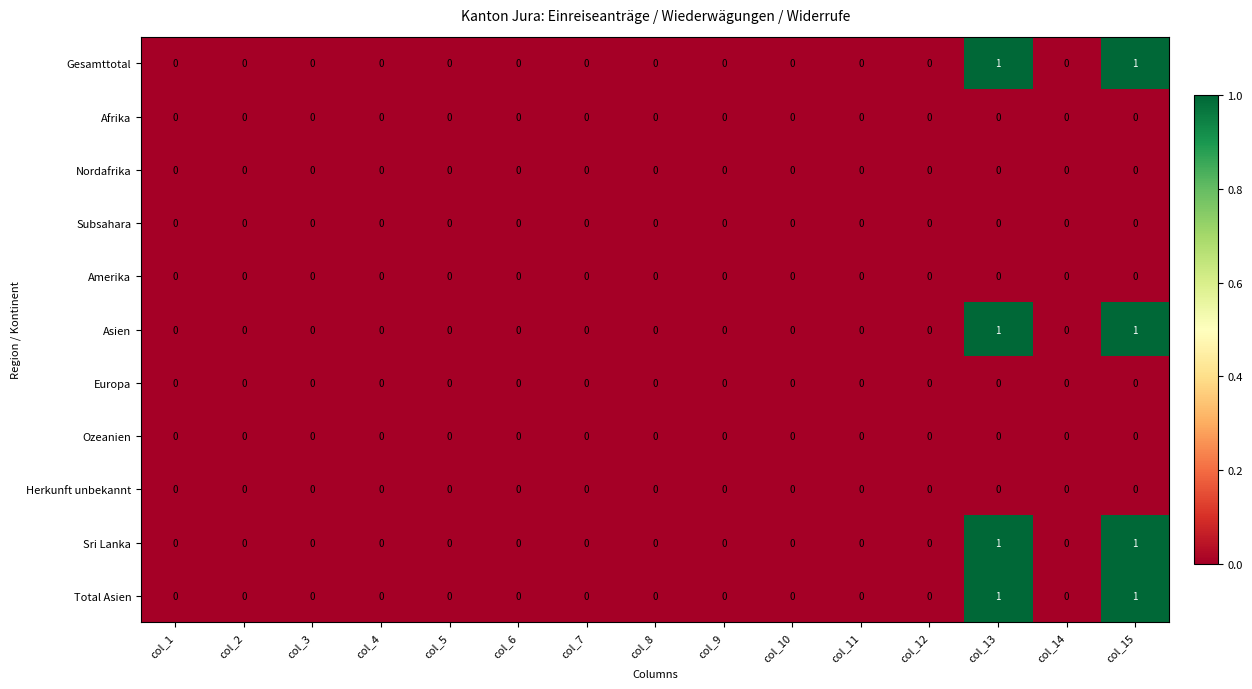

The value of Herkunft unbekannt at col_8 is 0. True or false?

True